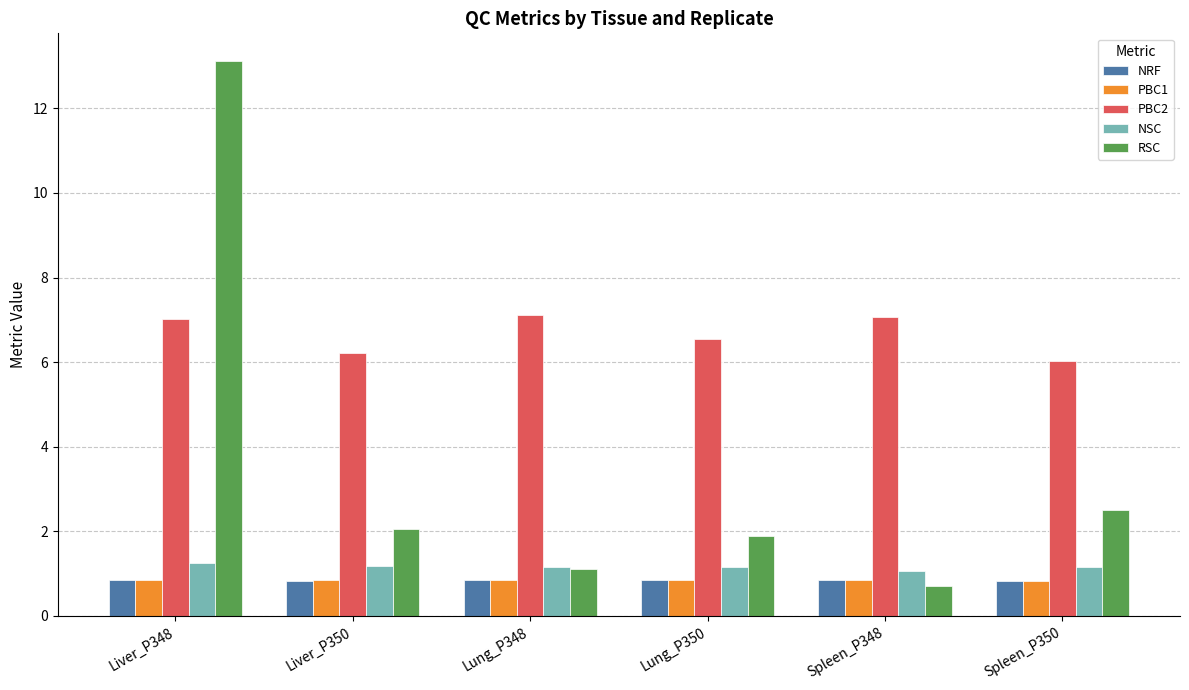

What is the total value across all series at Liver_P348?

23.1